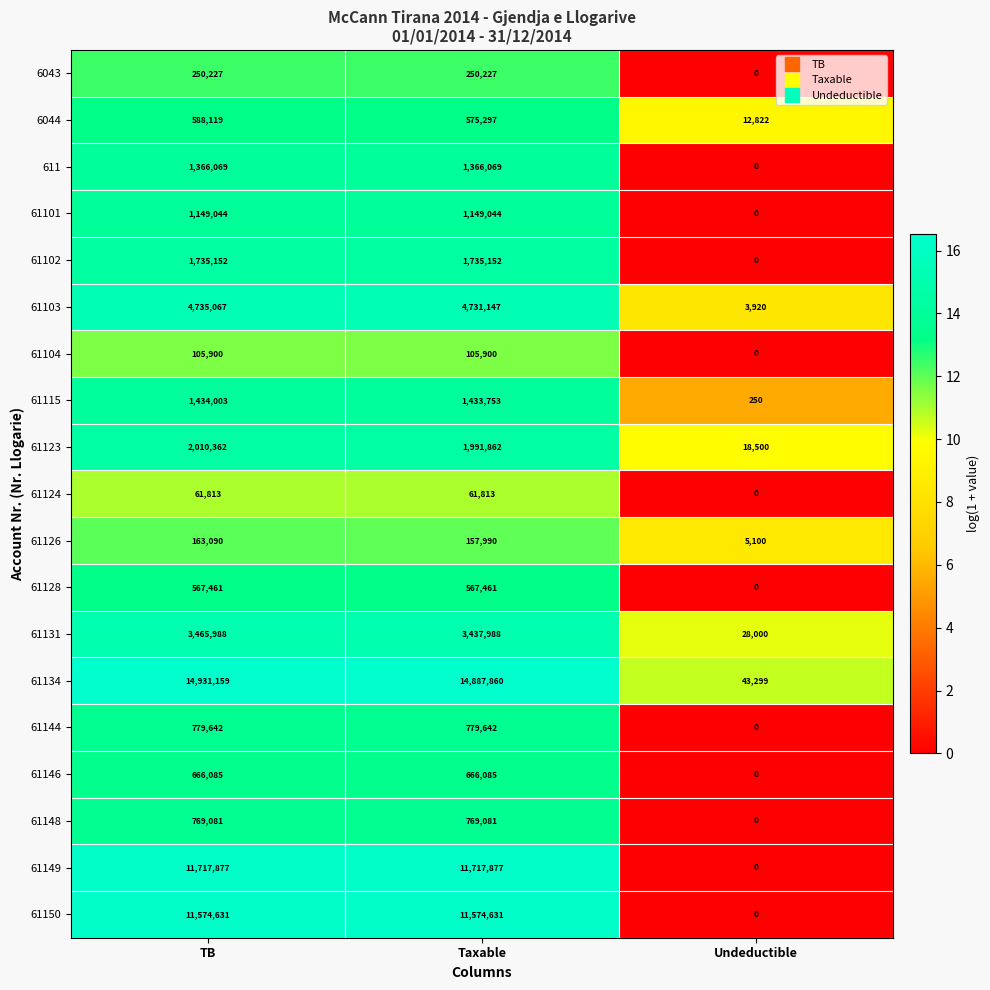

What is the total value across all series at Taxable?

57958879